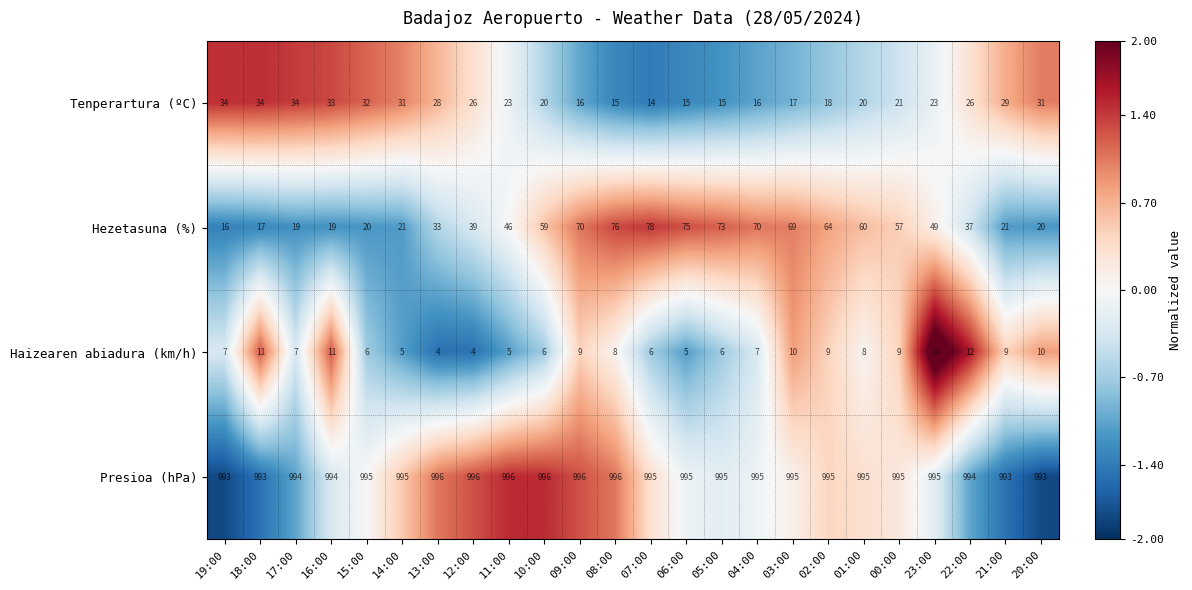

What is the difference between the highest and lowest values at 09:00?

987